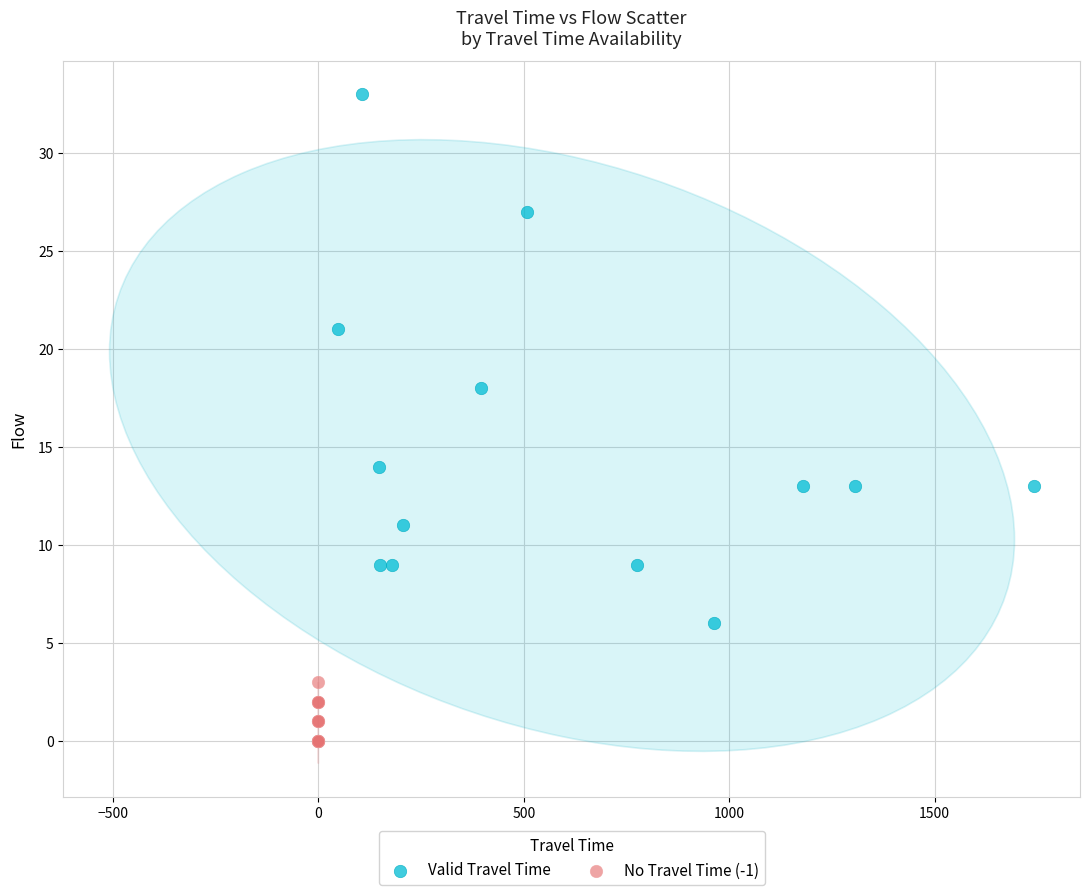

Which series has the widest spread of Y values?

Valid Travel Time